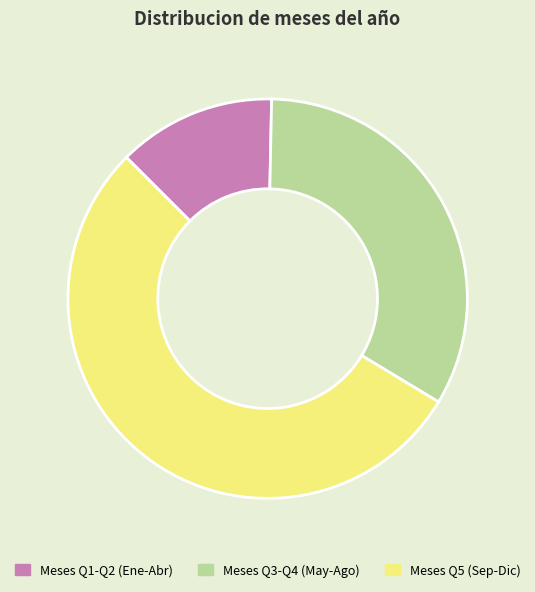

Which slice is the largest?

Meses Q5 (Sep-Dic)